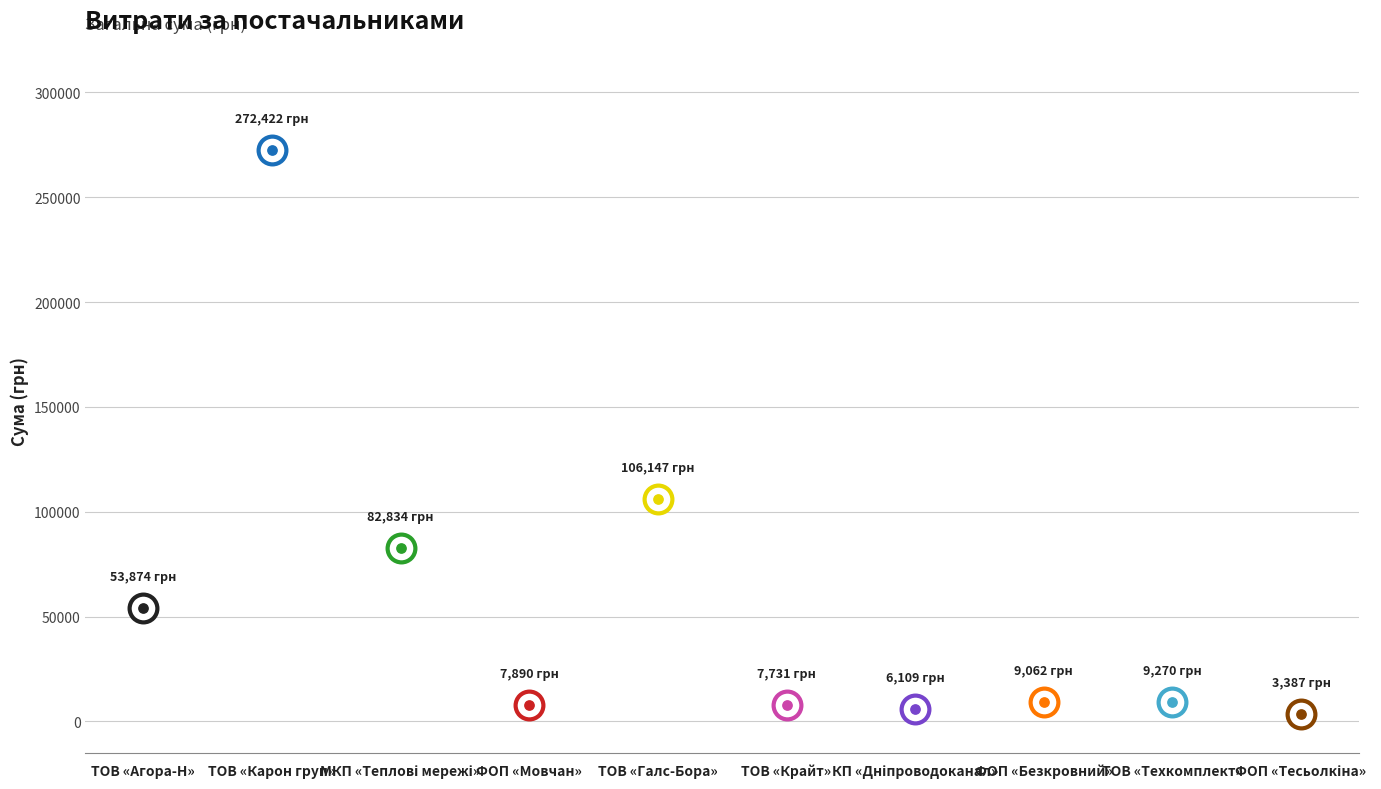

Approximately how many times larger is the value at ФОП "Безкровний В.А." compared to ФОП "Мовчан Є.В."?

1.1